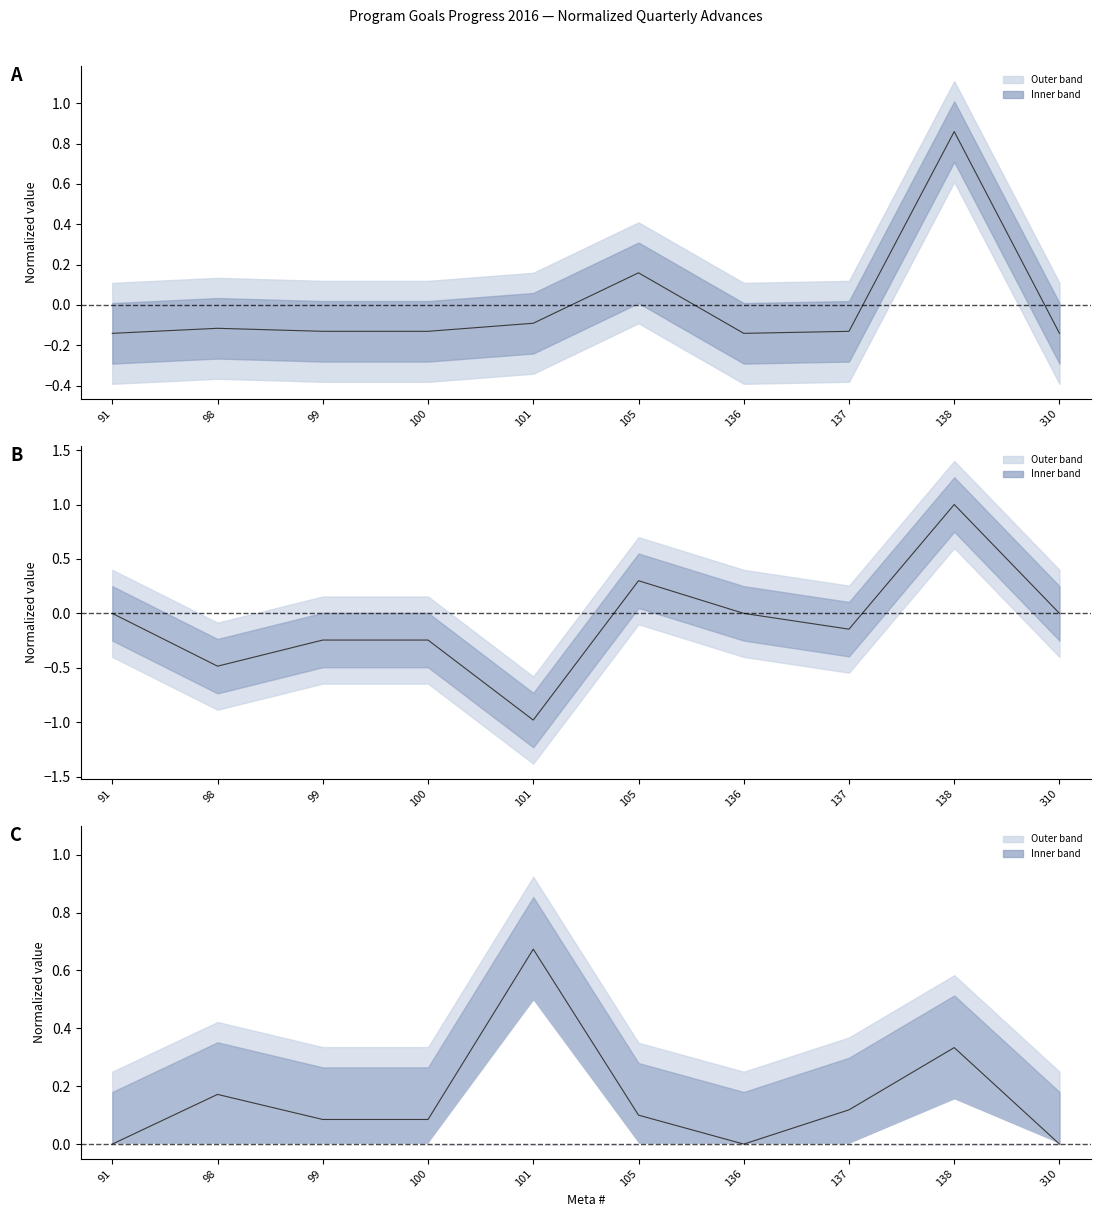

What is the average value of the Tri4 - Tri3 2016 series?

-0.1